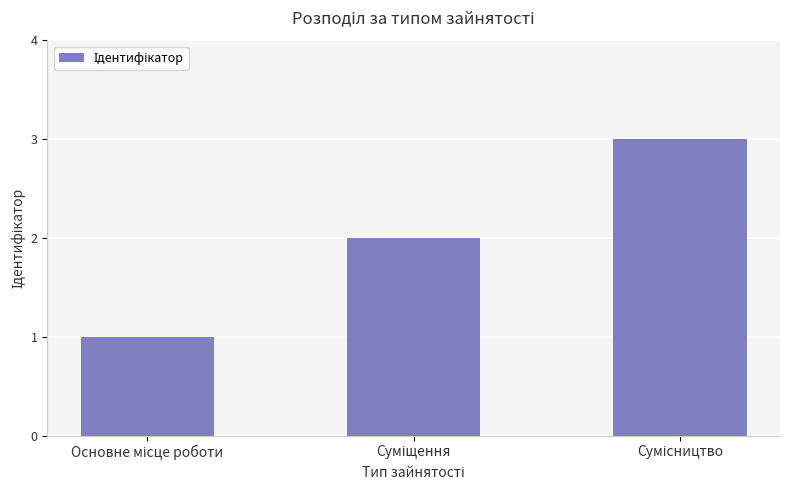

What is the sum of all values?

6